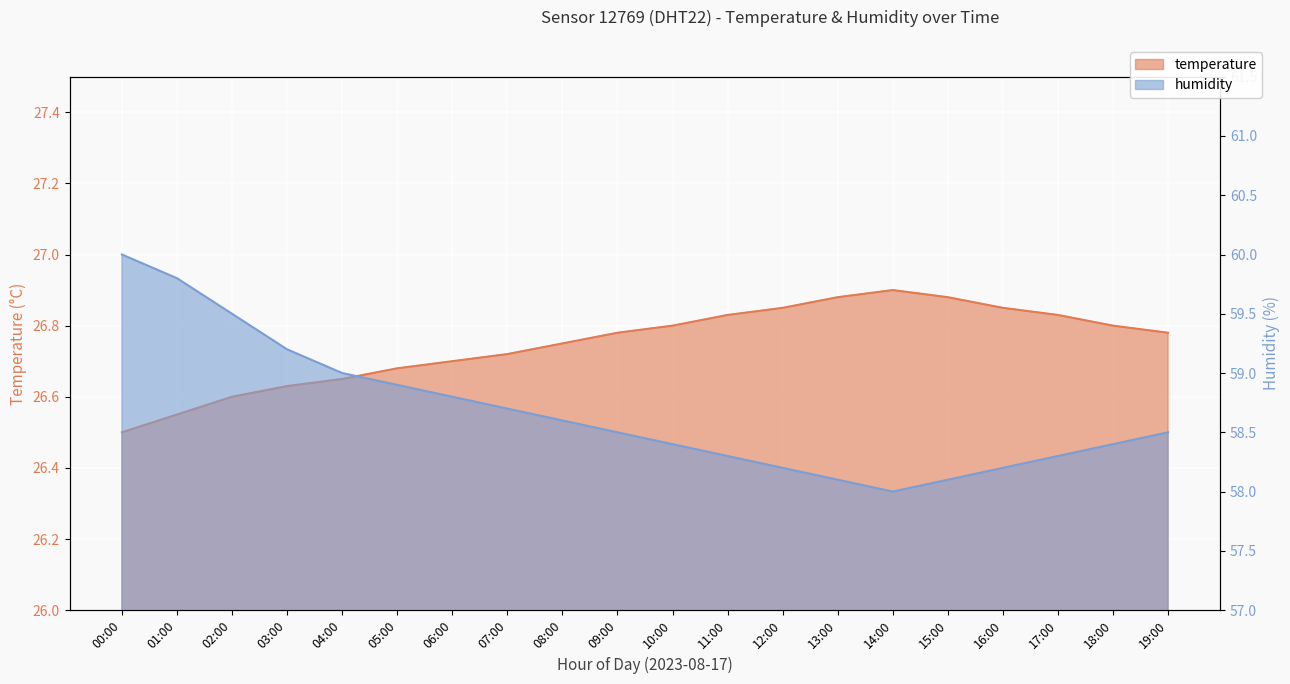

Which series has the largest range (max minus min)?

humidity